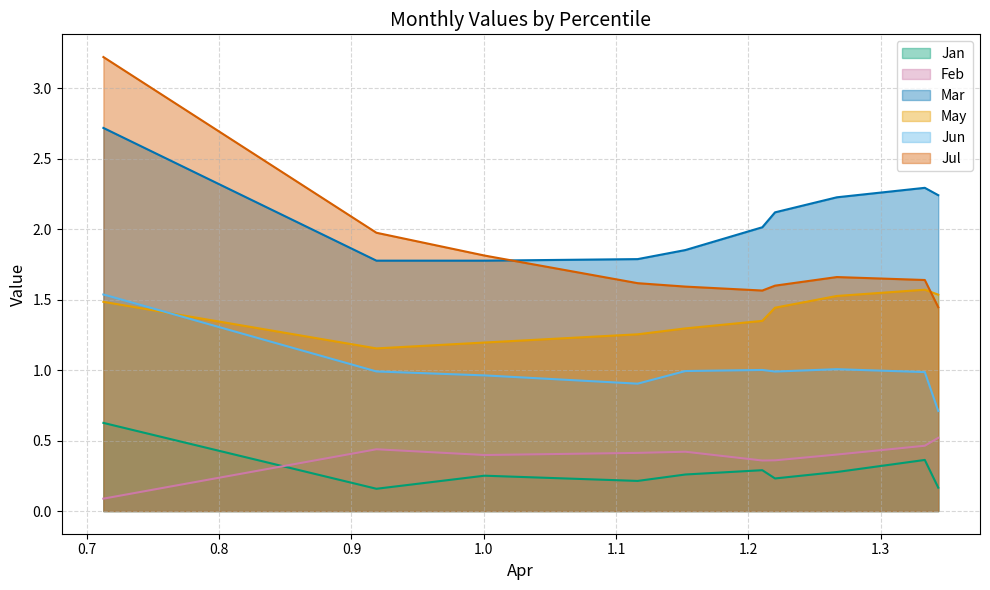

What are all the series names shown in the legend?

Jan, Feb, Mar, May, Jun, Jul